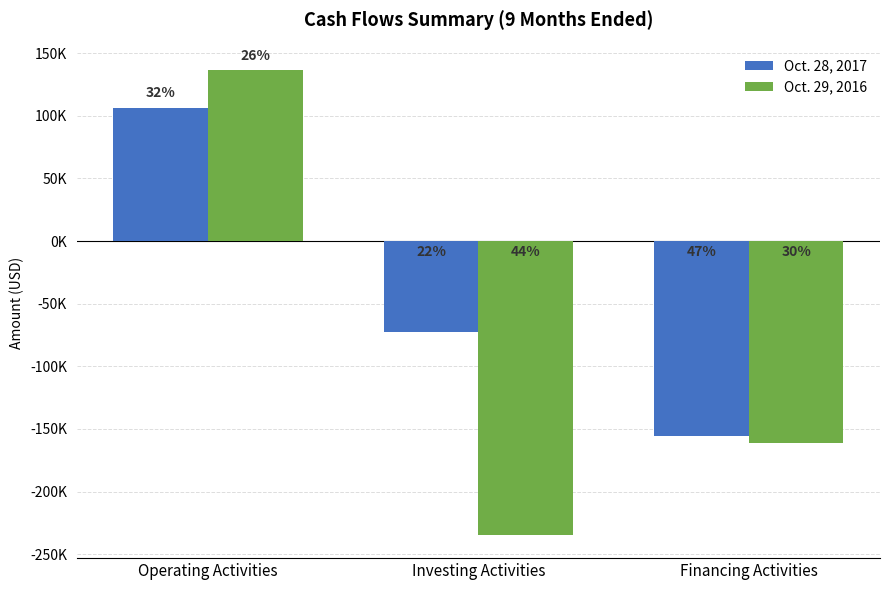

What is the value of the Oct. 28, 2017 bar at the 1st from the left?

106427